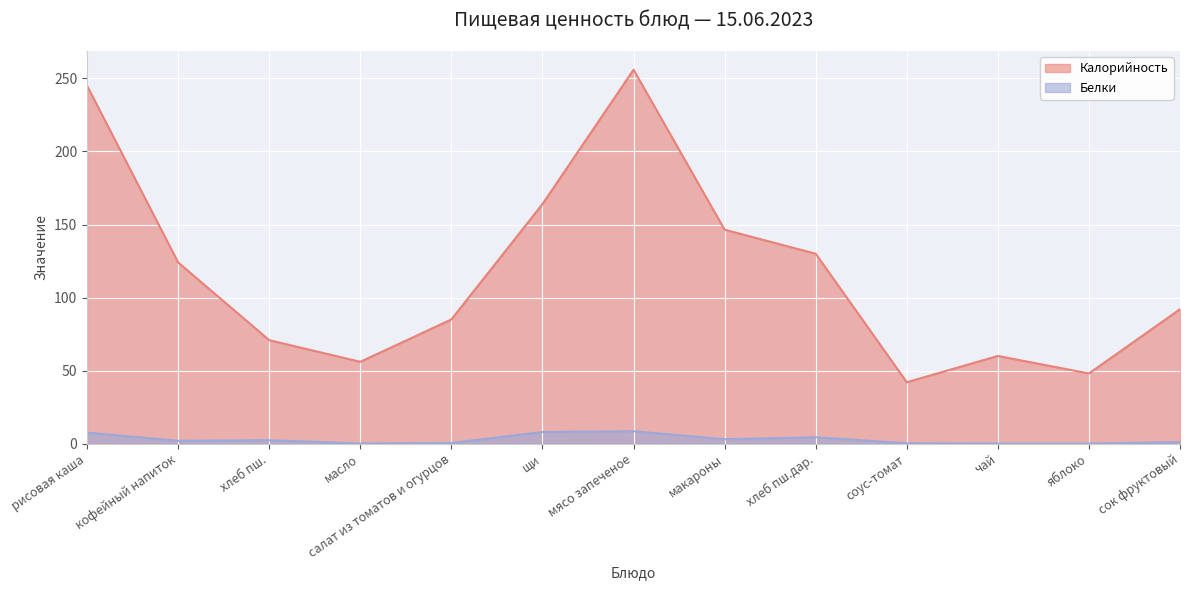

What is the sum of the Белки values at мясо запеченое and хлеб пш.?

10.8